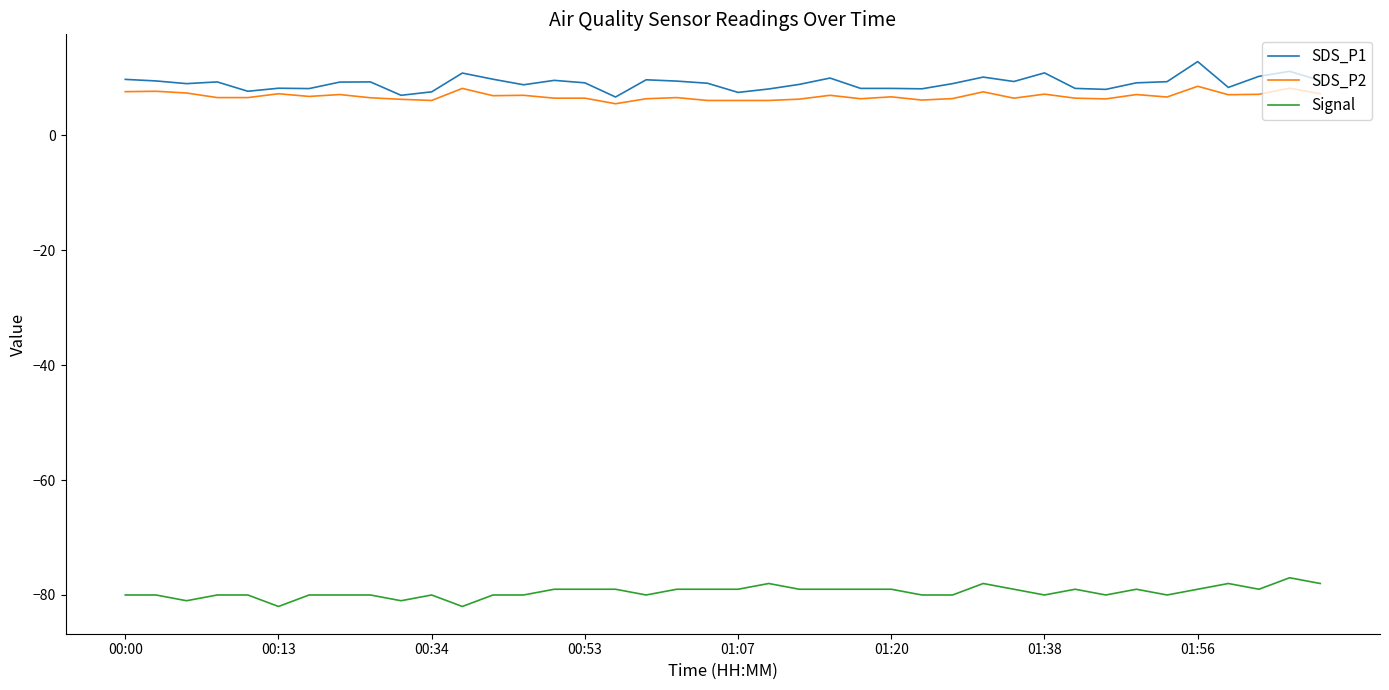

True or false: SDS_P2 and Signal cross at least once.

False